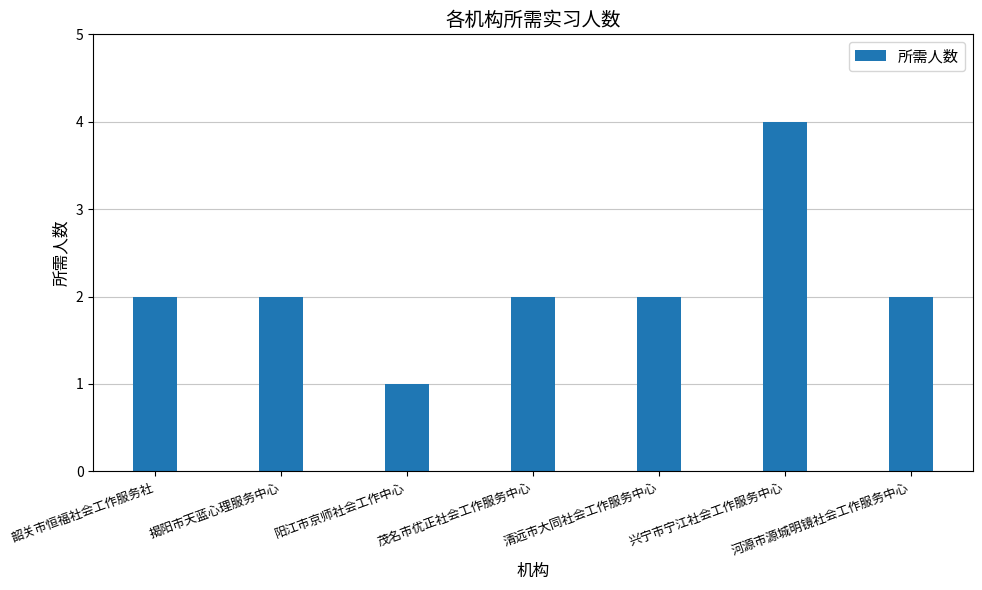

What is the difference between the maximum and minimum values?

3